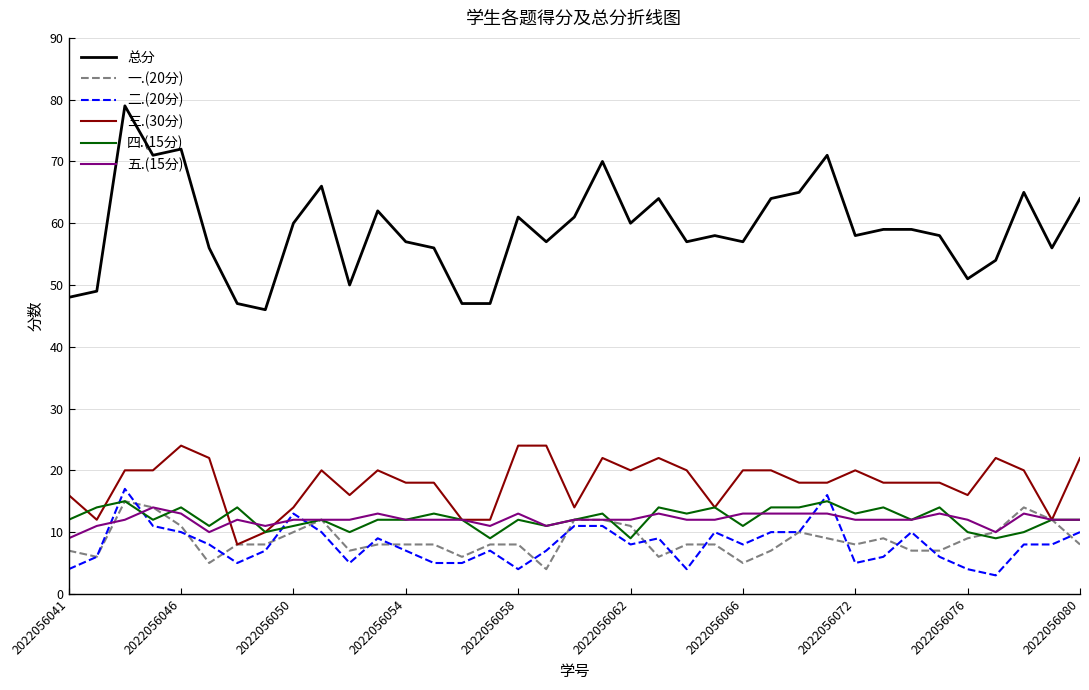

True or false: 二.(20分) and 总分 intersect in this chart.

False